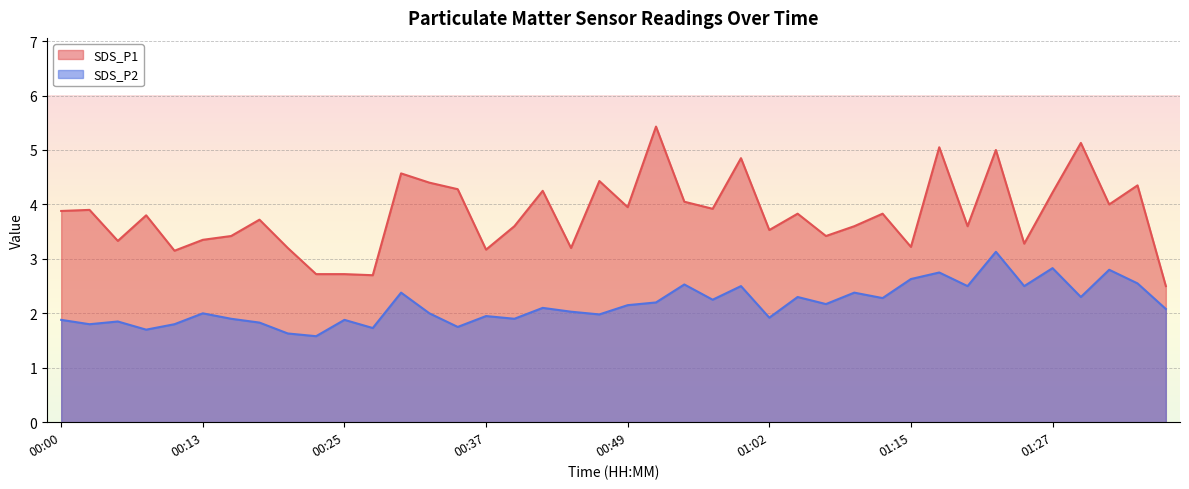

What is the value of the SDS_P2 point at the 8th from the left?

1.8